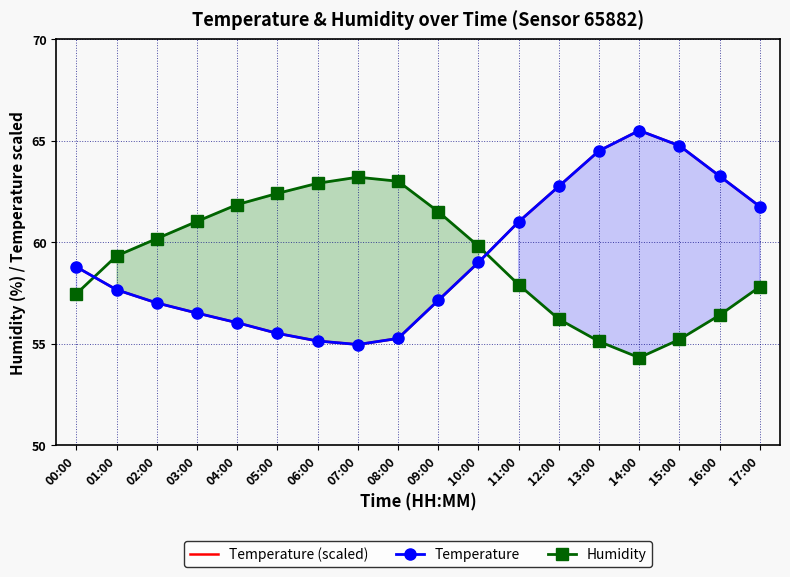

Which series ends up on top after the final intersection of humidity and temperature?

temperature